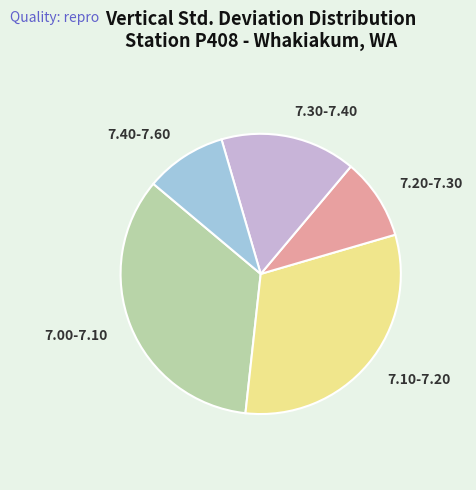

How many slices are in this pie chart?

5